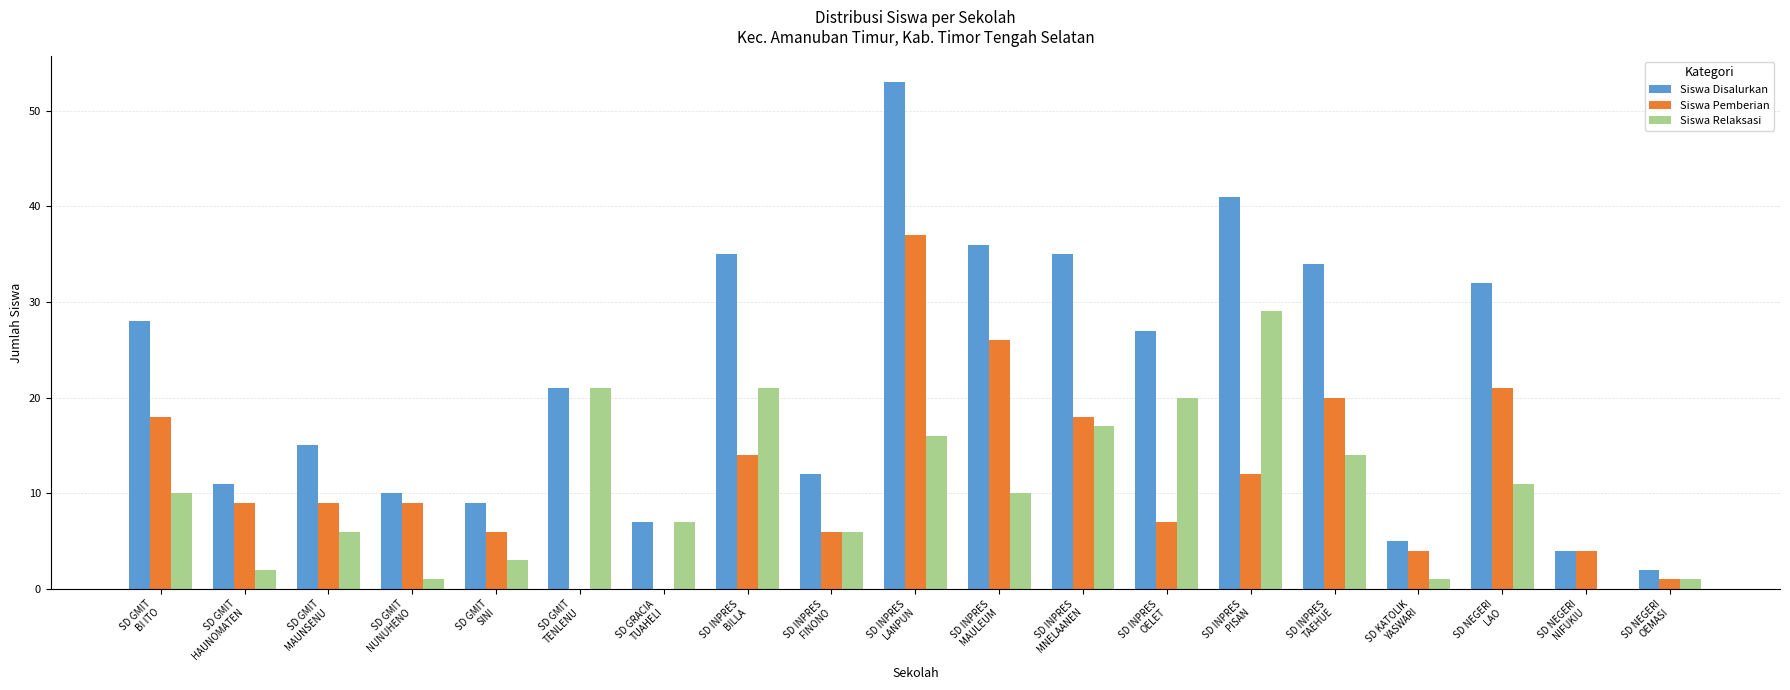

What is the maximum value shown in the chart?

53